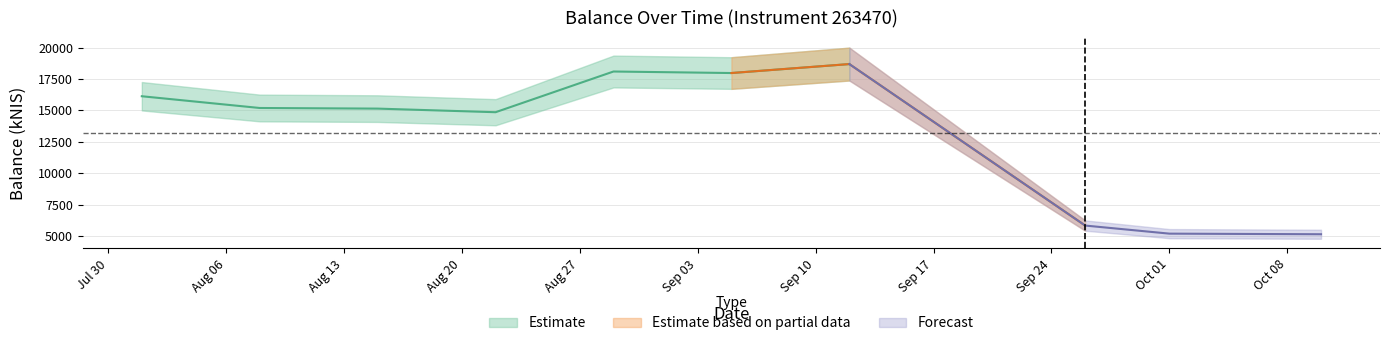

Reading left to right, extract all data points from this chart.

2024-08-01=16127.2	2024-08-08=15192.7	2024-08-15=15143.3	2024-08-22=14856.5	2024-08-29=18094.7	2024-09-05=17973.4	2024-09-12=18686.1	2024-09-26=5839.3	2024-10-01=5196.3	2024-10-10=5148.4